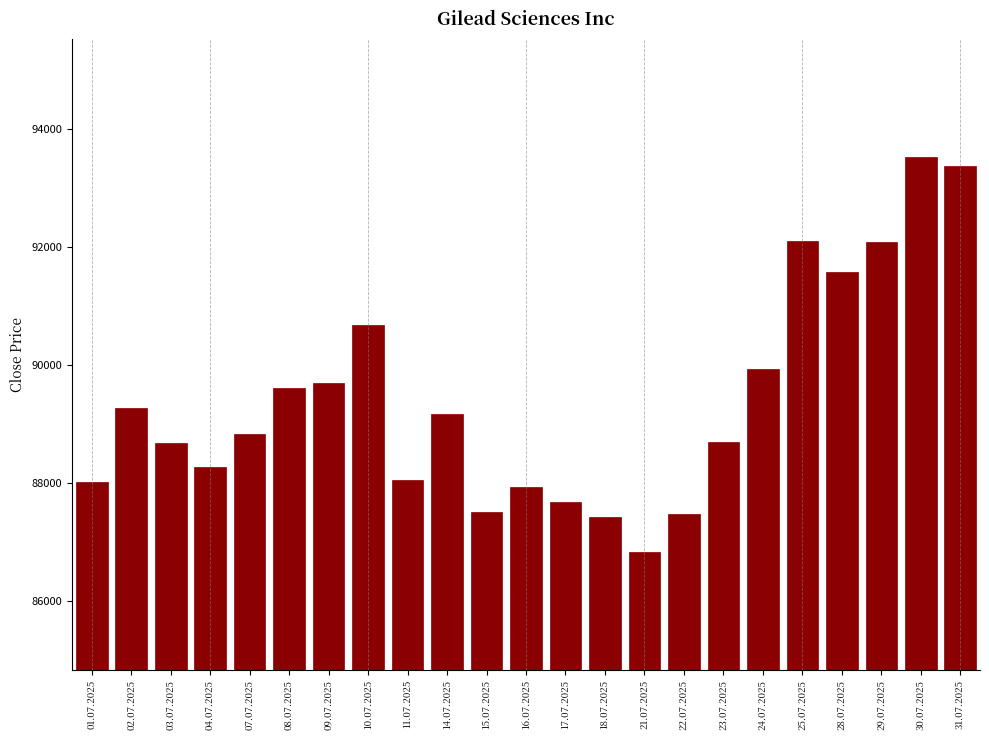

What is the average value?

89404